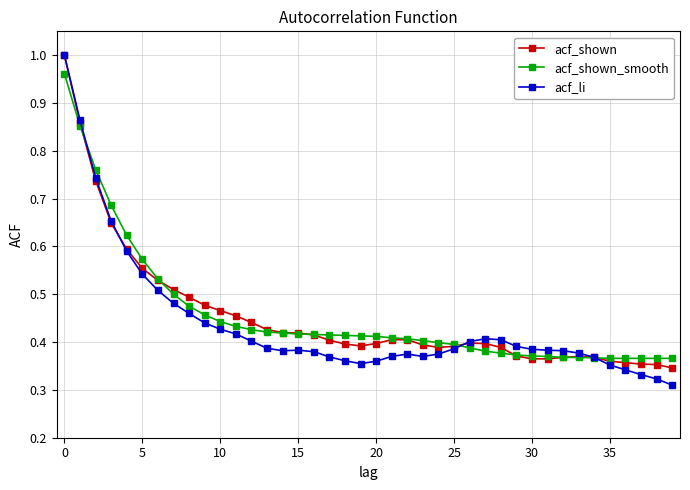

Which series has the largest range (max minus min)?

acf_li